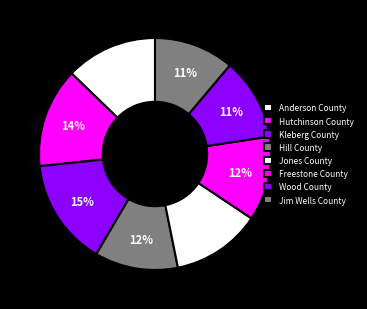

Which category has the biggest portion of the pie?

Kleberg County